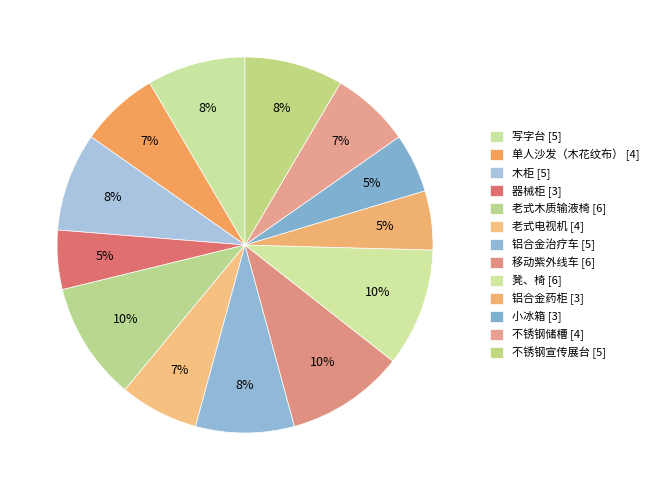

To the nearest percent, what percentage of the pie is 不锈钢宣传展台?

8%